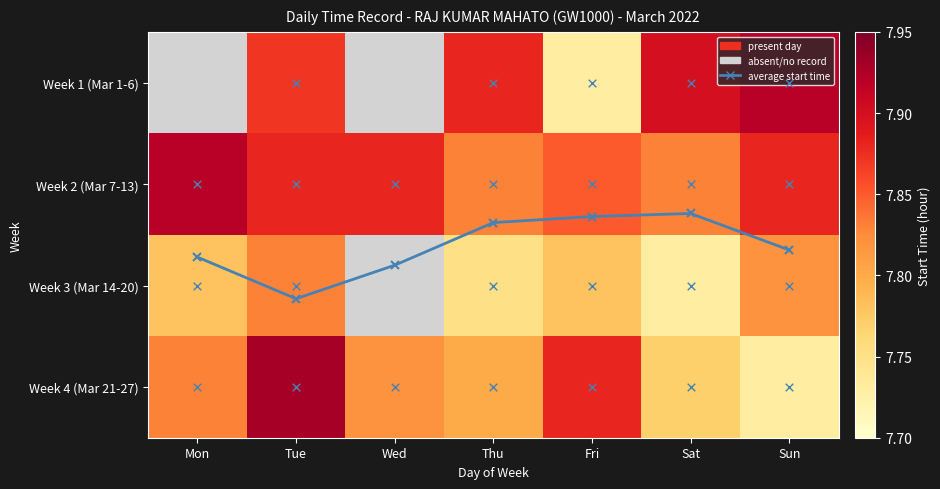

Is the value of average start time at Tue greater than the value of Week 3 (Mar 14-20) at Fri?

No